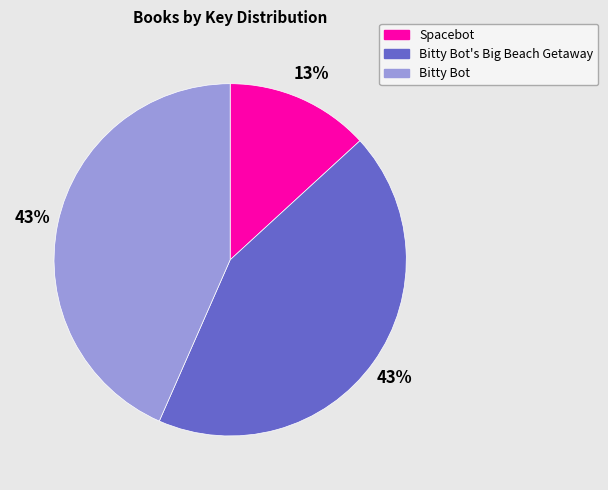

What percentage is the Bitty Bot slice, to the nearest percent?

43%